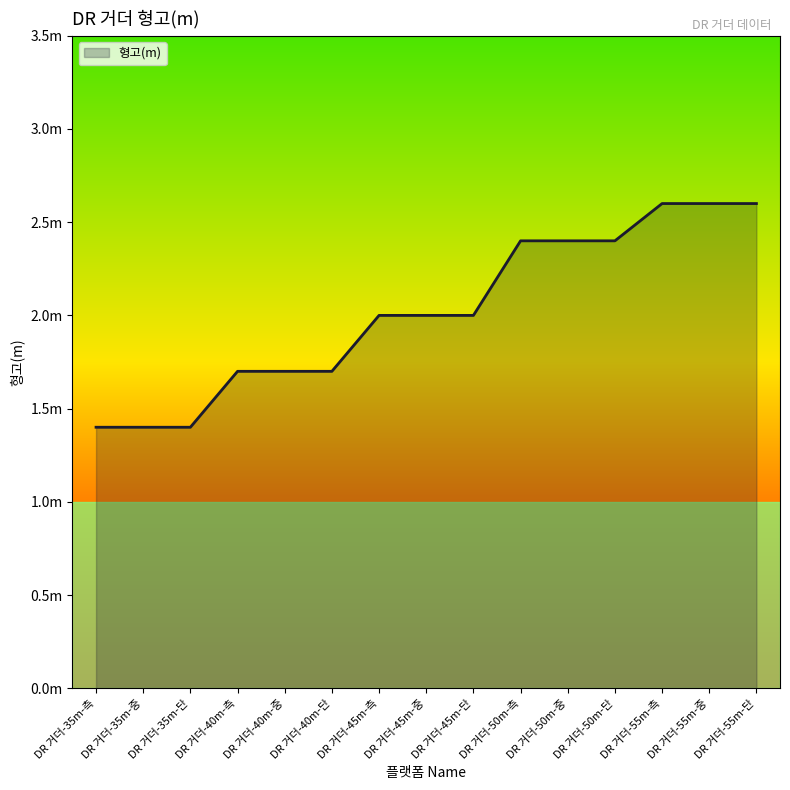

Reading right to left, extract all data points from this chart.

DR 거더-55m-단=2.6	DR 거더-55m-중=2.6	DR 거더-55m-측=2.6	DR 거더-50m-단=2.4	DR 거더-50m-중=2.4	DR 거더-50m-측=2.4	DR 거더-45m-단=2.0	DR 거더-45m-중=2.0	DR 거더-45m-측=2.0	DR 거더-40m-단=1.7	DR 거더-40m-중=1.7	DR 거더-40m-측=1.7	DR 거더-35m-단=1.4	DR 거더-35m-중=1.4	DR 거더-35m-측=1.4